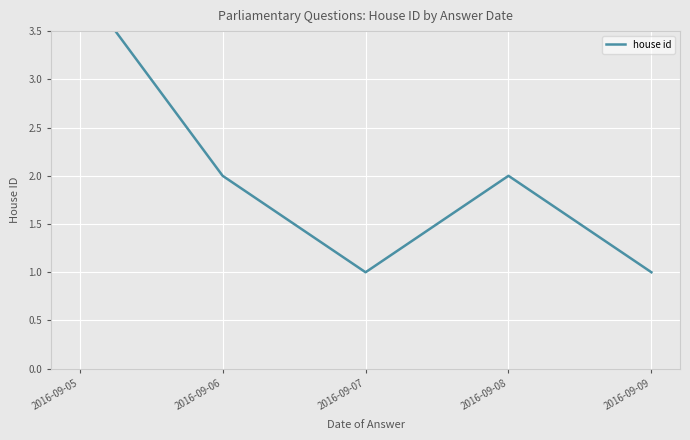

At which label does the data first exceed 2?

2016-09-05